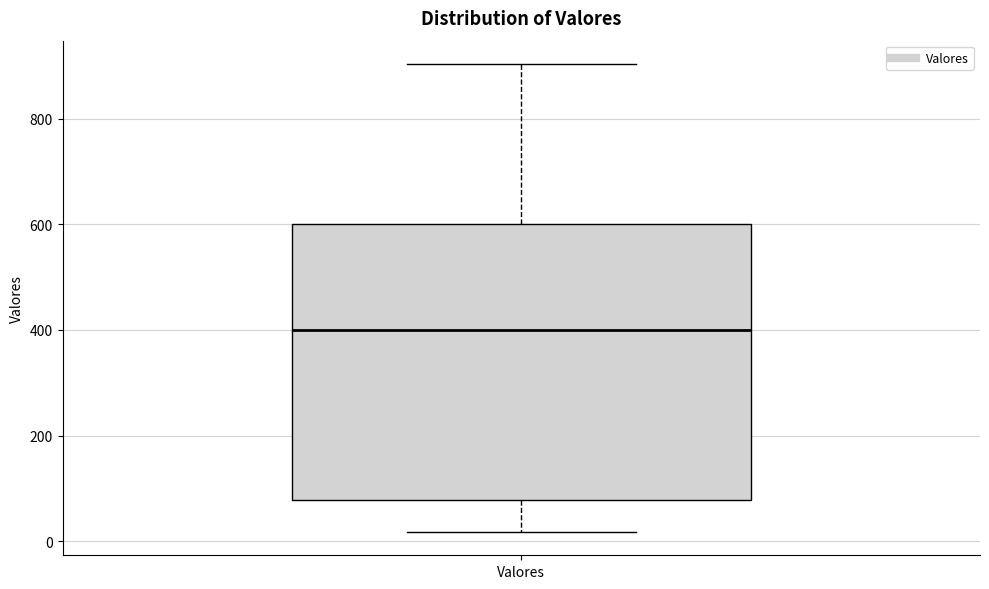

Transcribe this box plot: give where the median line is, the range the box spans, and where the two whiskers end, as read against the y-axis. The values are not printed on the chart, so give them approximately, as read against the axis.

median 400, box 80 to 600, whiskers 20 to 900